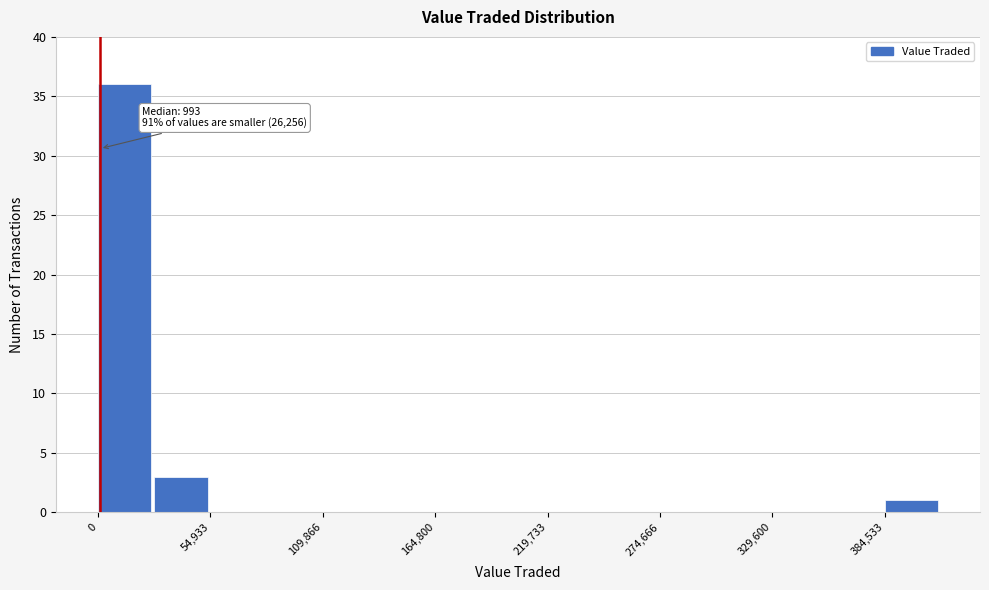

Around what value on the x-axis is the tallest bar? Give the approximate position of its centre, as read against the axis.

10000